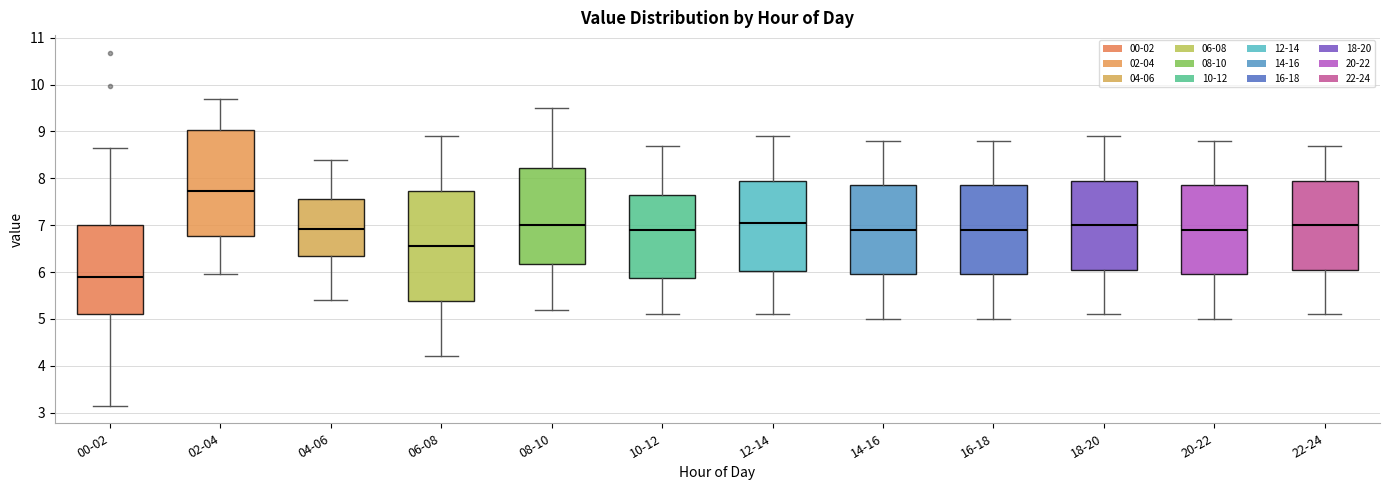

Reading left to right, transcribe this box plot: for each box, give where its median line is, the range the box spans, and where its two whiskers end, as read against the y-axis. The values are not printed on the chart, so give them approximately, as read against the axis.

00-02: median 5.9, box 5.1 to 7.0, whiskers 3.2 to 8.7
02-04: median 7.7, box 6.8 to 9.0, whiskers 6.0 to 9.7
04-06: median 6.9, box 6.4 to 7.6, whiskers 5.4 to 8.4
06-08: median 6.6, box 5.4 to 7.7, whiskers 4.2 to 8.9
08-10: median 7.0, box 6.2 to 8.2, whiskers 5.2 to 9.5
10-12: median 6.9, box 5.9 to 7.7, whiskers 5.1 to 8.7
12-14: median 7.1, box 6.0 to 8.0, whiskers 5.1 to 8.9
14-16: median 6.9, box 6.0 to 7.9, whiskers 5.0 to 8.8
16-18: median 6.9, box 6.0 to 7.9, whiskers 5.0 to 8.8
18-20: median 7.0, box 6.1 to 8.0, whiskers 5.1 to 8.9
20-22: median 6.9, box 6.0 to 7.9, whiskers 5.0 to 8.8
22-24: median 7.0, box 6.1 to 8.0, whiskers 5.1 to 8.7